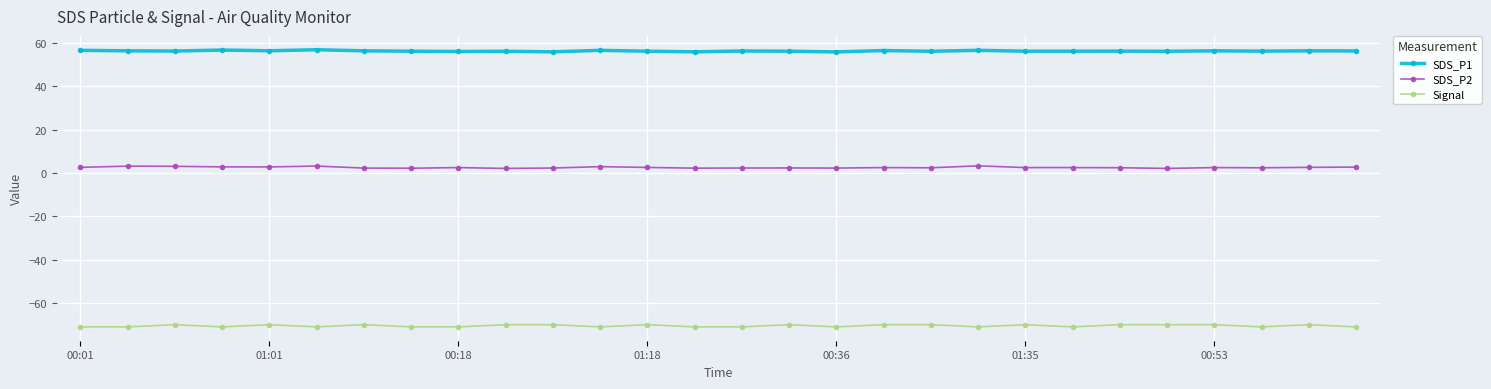

Rank the series by their maximum value, from lowest to highest.

Signal, SDS_P2, SDS_P1